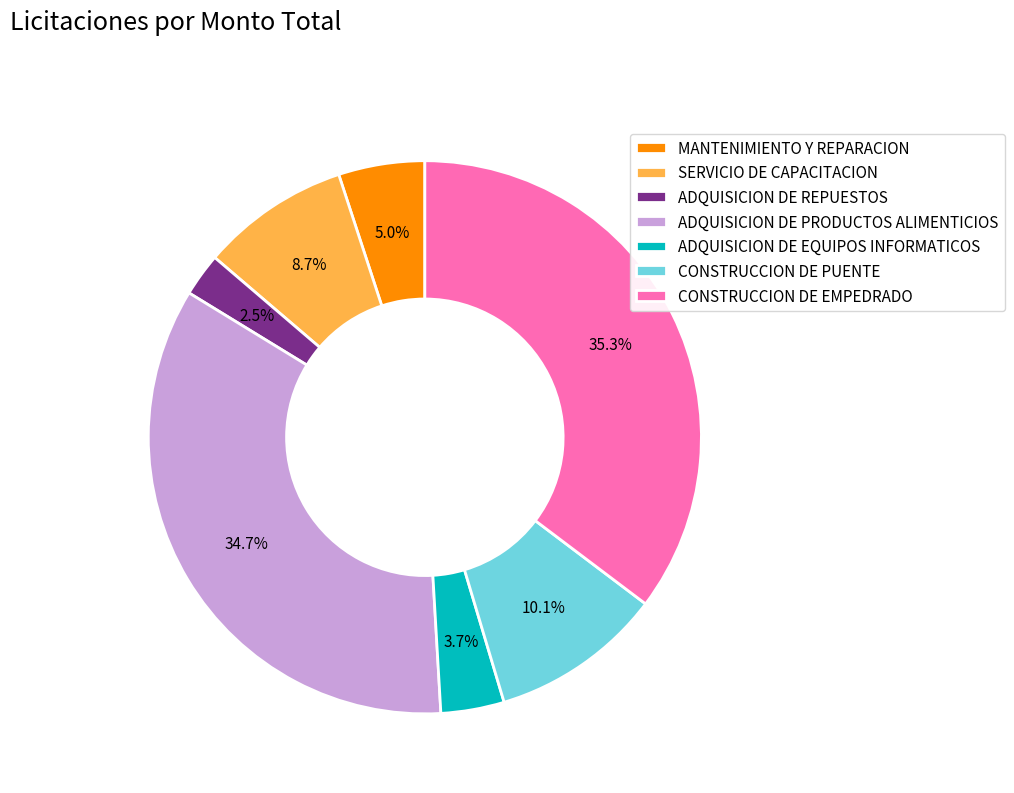

How many slices are in this pie chart?

7